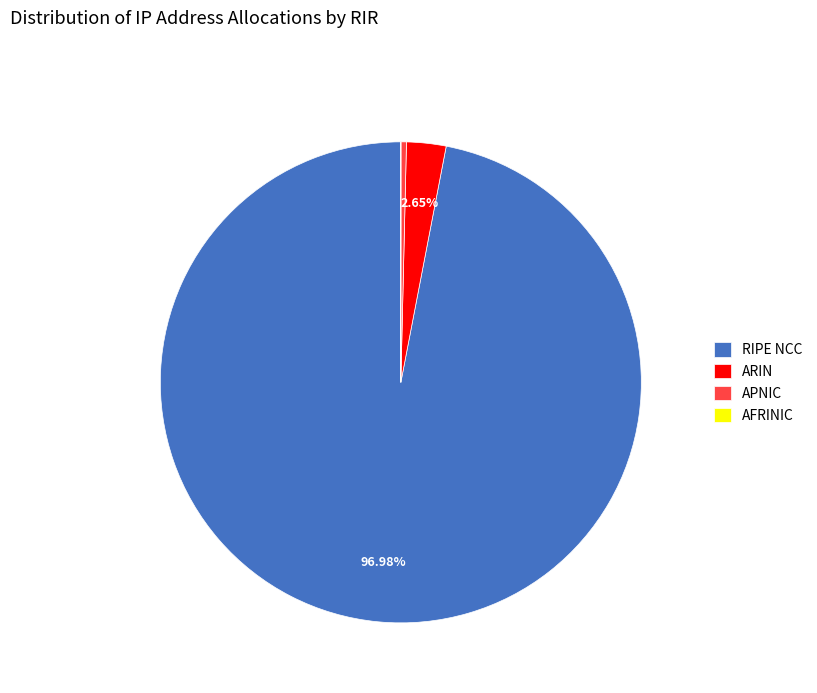

Which slice represents more than half of the pie?

RIPE NCC